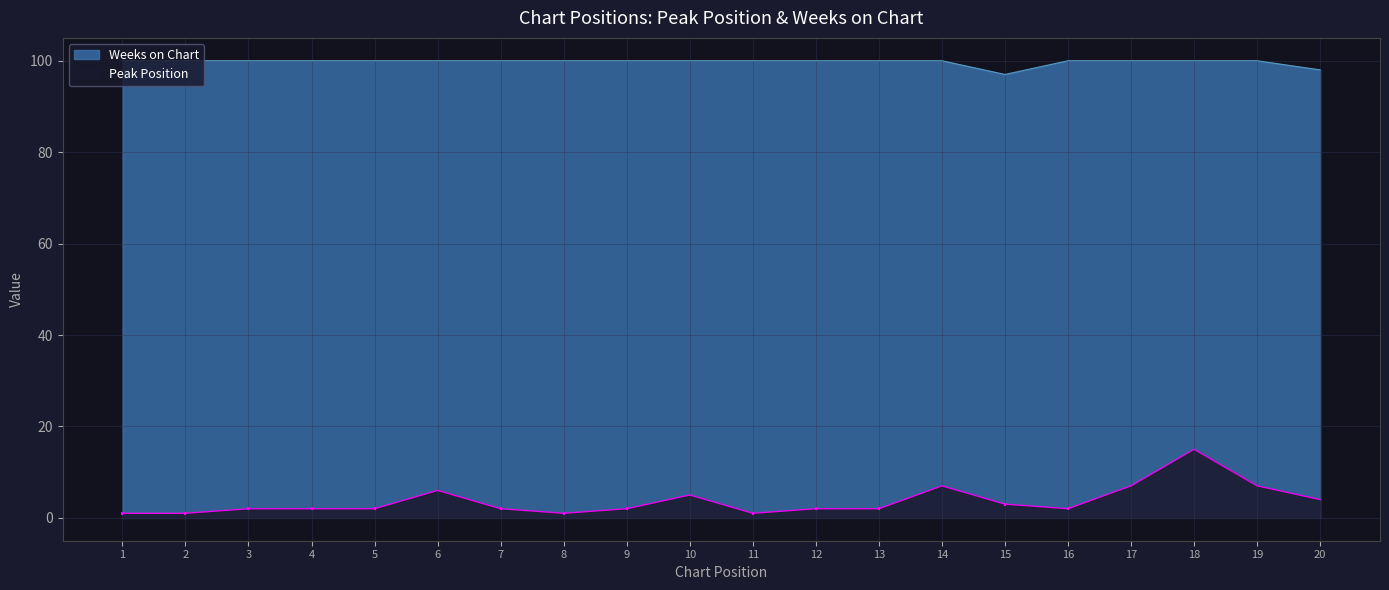

True or false: Peak Position and Weeks on Chart intersect in this chart.

False